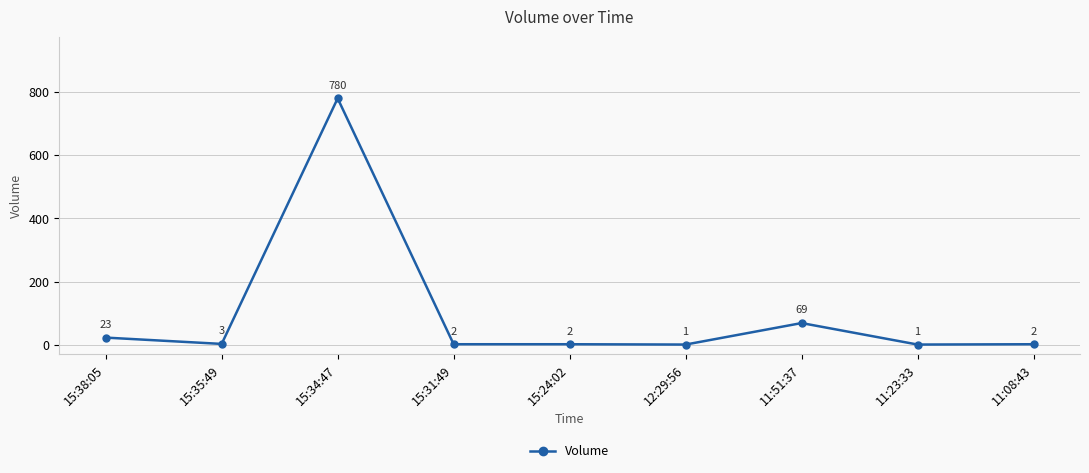

How many categories are shown in the chart?

9